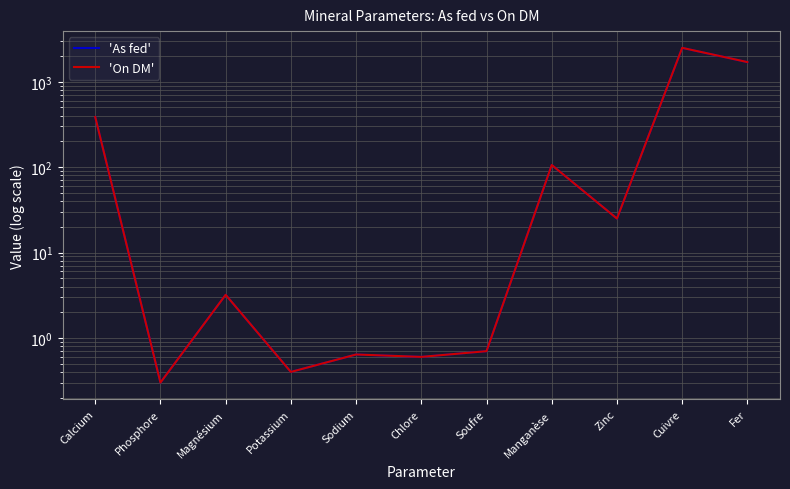

How many lines are shown in the chart?

2